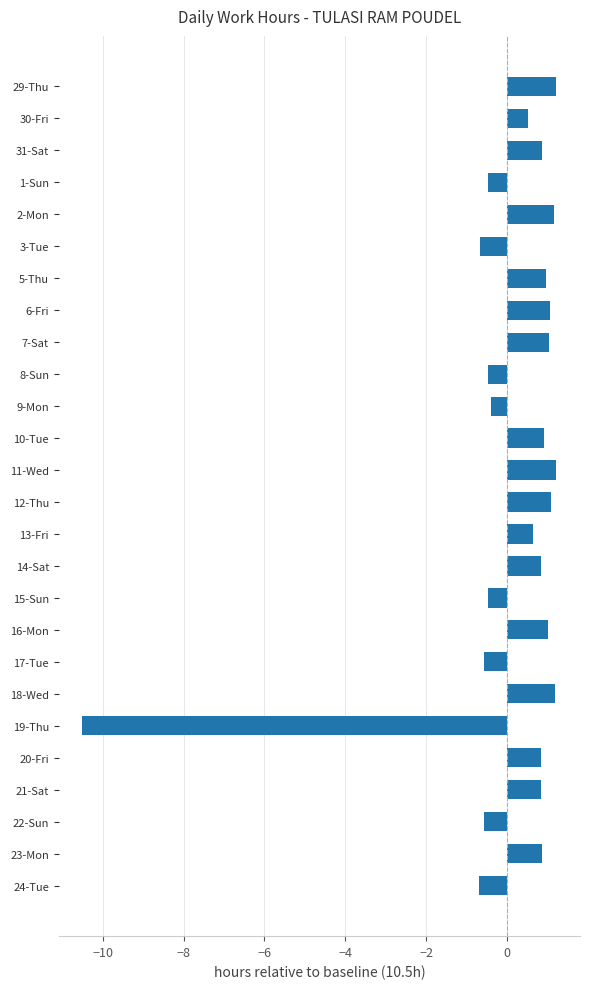

At which category does the chart reach its minimum across all series?

19-Thu